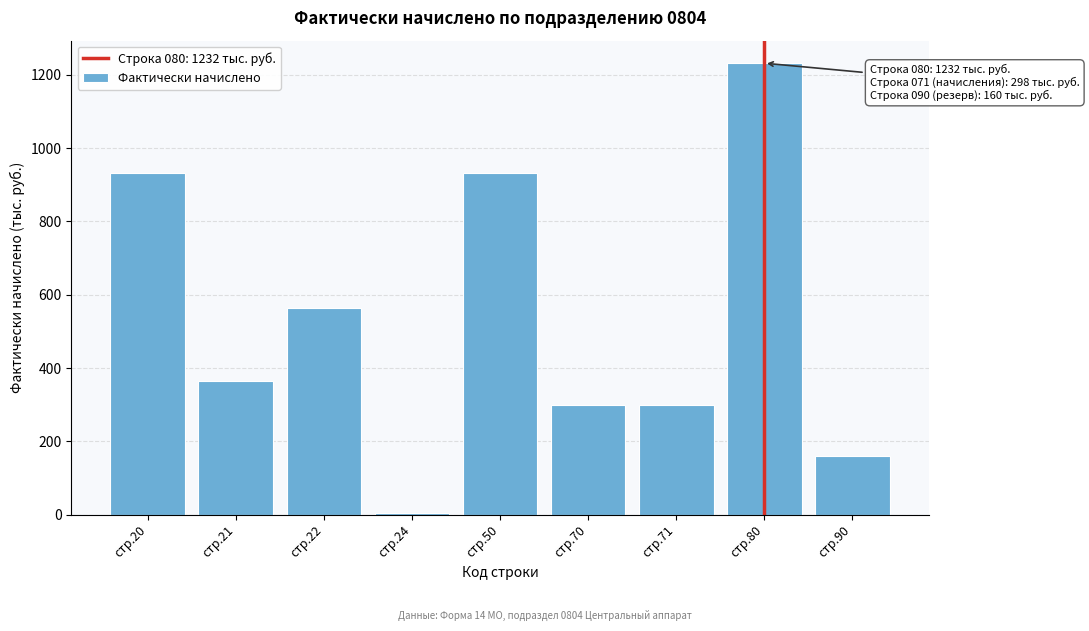

What is the sum of the values at стр.50 and стр.21?

1296